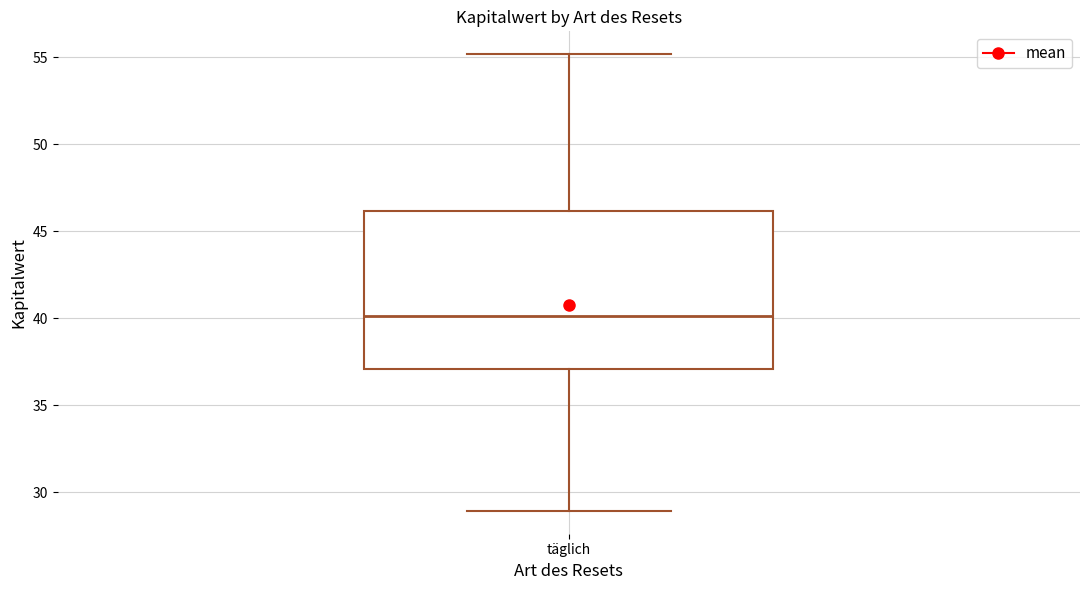

Transcribe this box plot: give where the median line is, the range the box spans, and where the two whiskers end, as read against the y-axis. The values are not printed on the chart, so give them approximately, as read against the axis.

median 40, box 37 to 46, whiskers 29 to 55